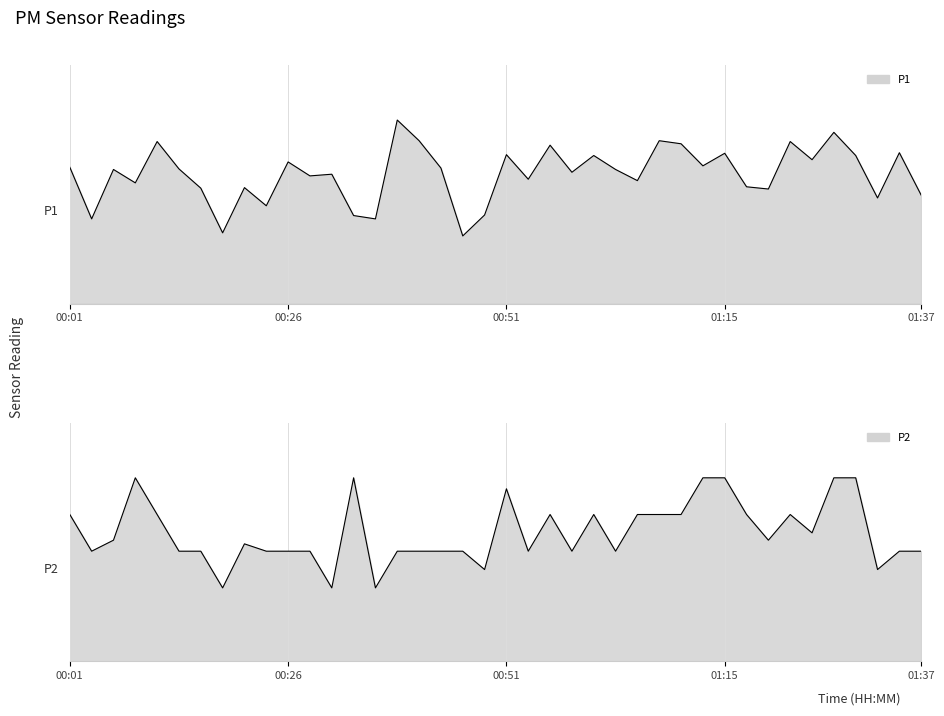

What position from the left is 01:03?

26